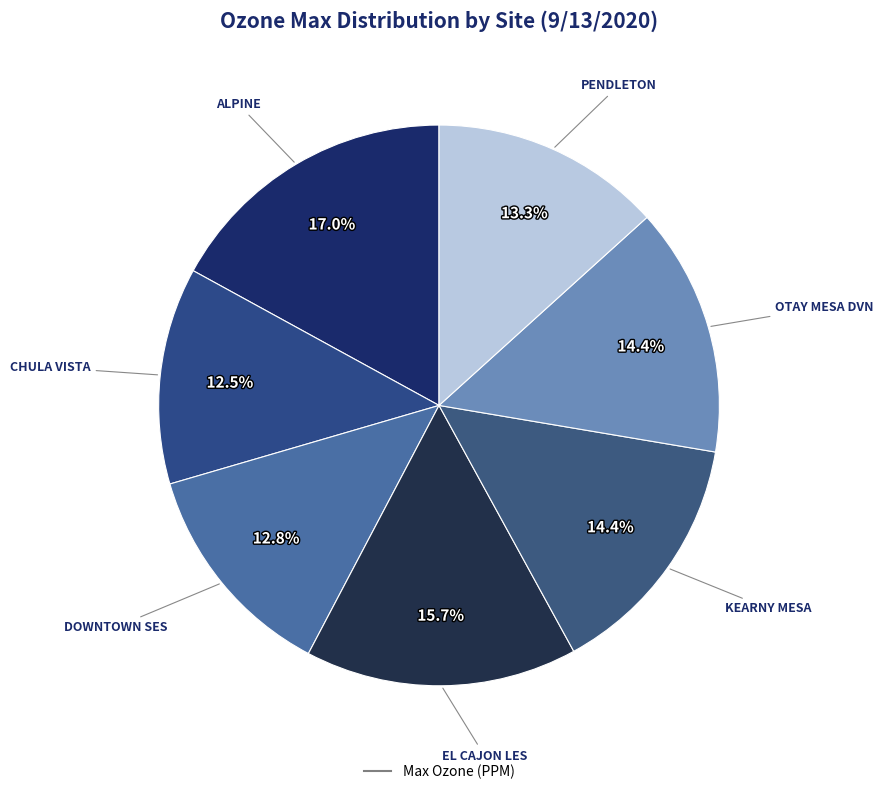

Is there any slice that represents more than half of the pie?

No